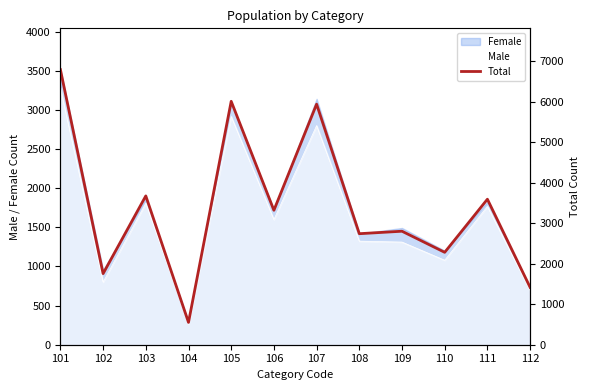

The chart shows a value of 3762 at 109. True or false?

False